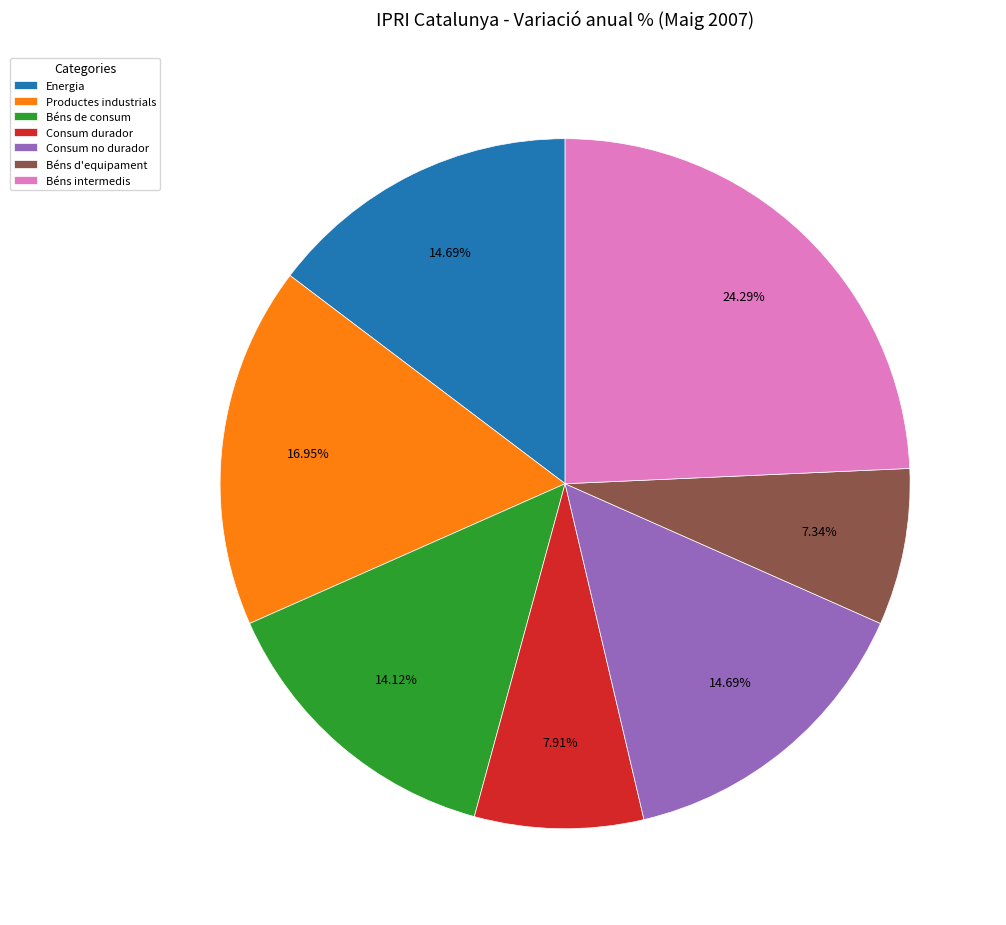

What is the smallest slice in the pie chart?

Béns d'equipament